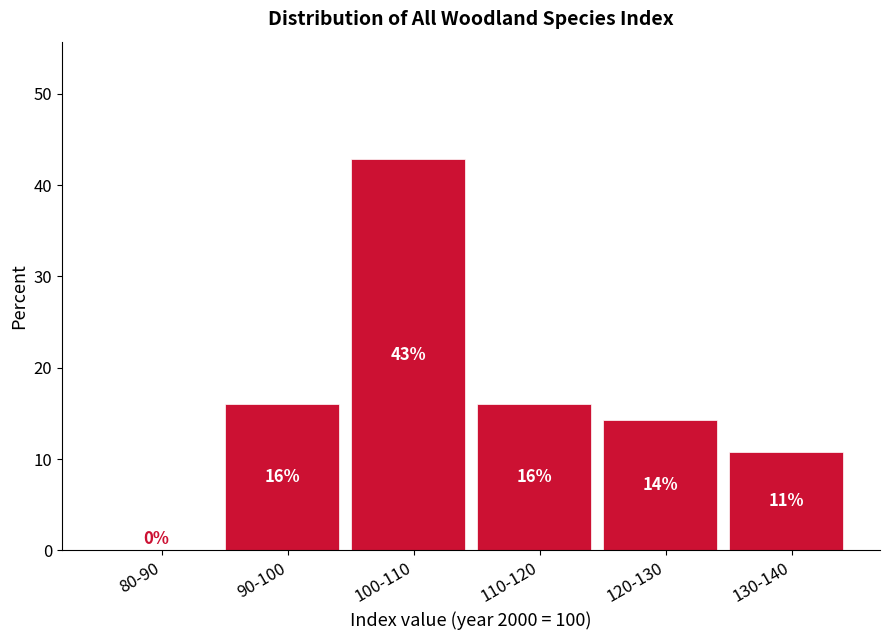

Between 100-110 and 80-90, which is larger?

100-110